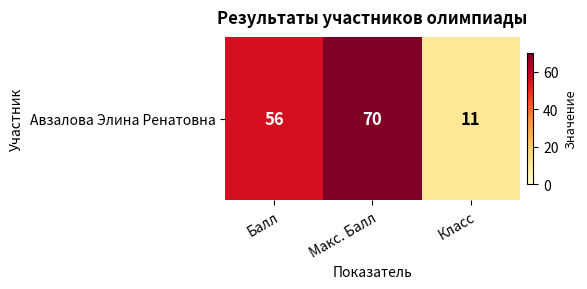

Is it true that the value at Макс. Балл is 70?

True